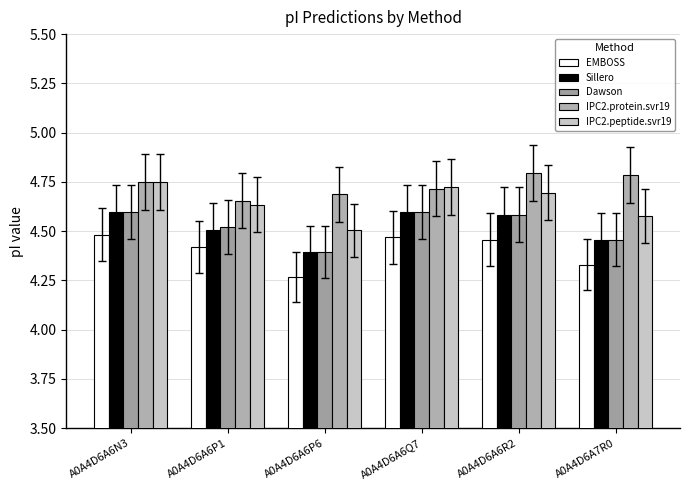

Is it true that Dawson equals 6.4 at A0A4D6A6Q7?

False